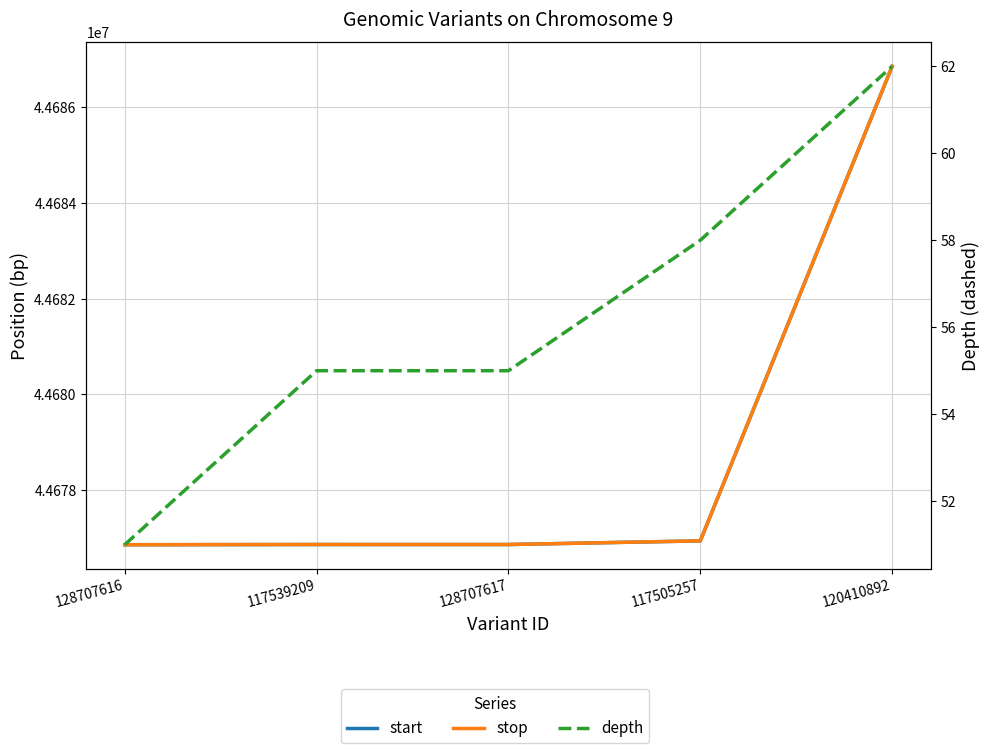

Reading left to right, list all the values displayed in this chart.

start: 128707616=44676857	117539209=44676861	128707617=44676861	117505257=44676937	120410892=44686857
stop: 128707616=44676857	117539209=44676862	128707617=44676861	117505257=44676938	120410892=44686858
depth: 128707616=51	117539209=55	128707617=55	117505257=58	120410892=62